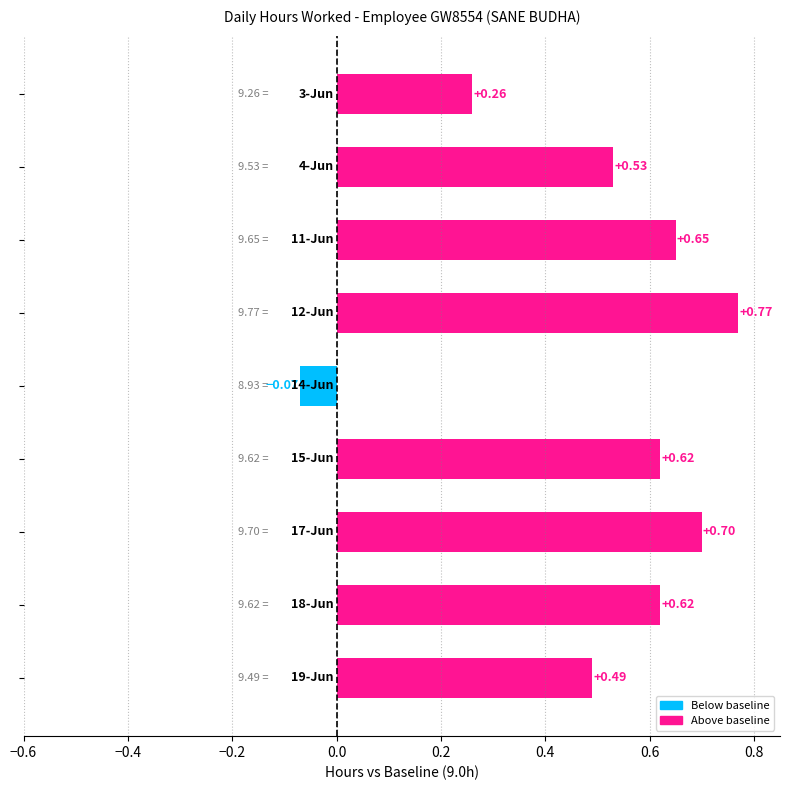

What is the difference between the second highest and minimum values?

0.8